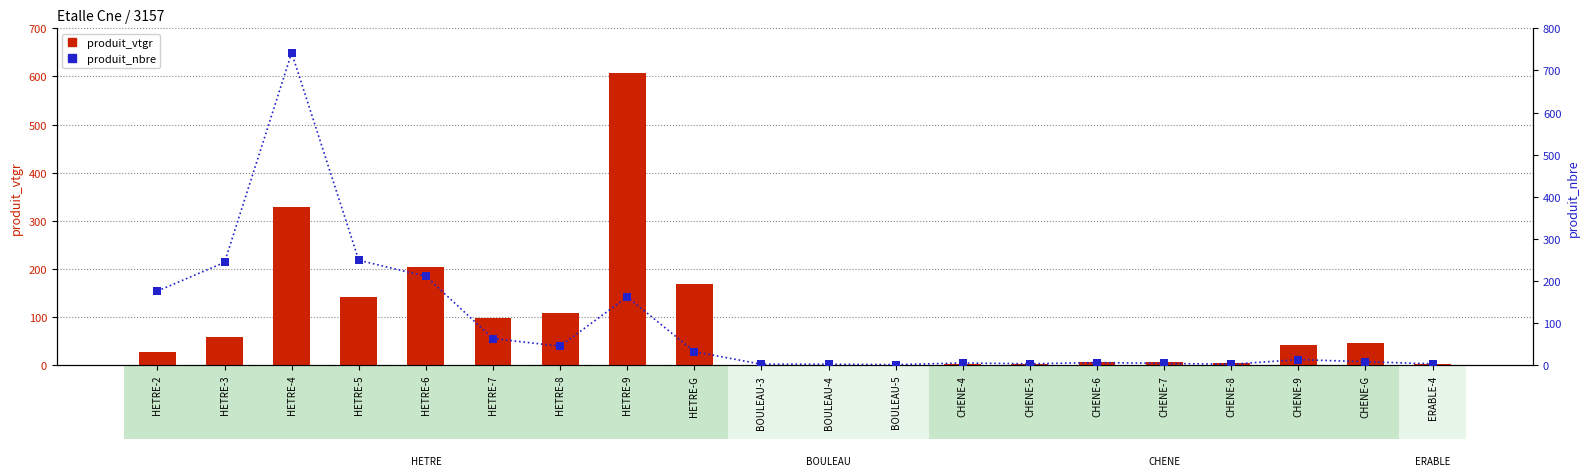

Which series has the largest Y range (max minus min)?

produit_nbre